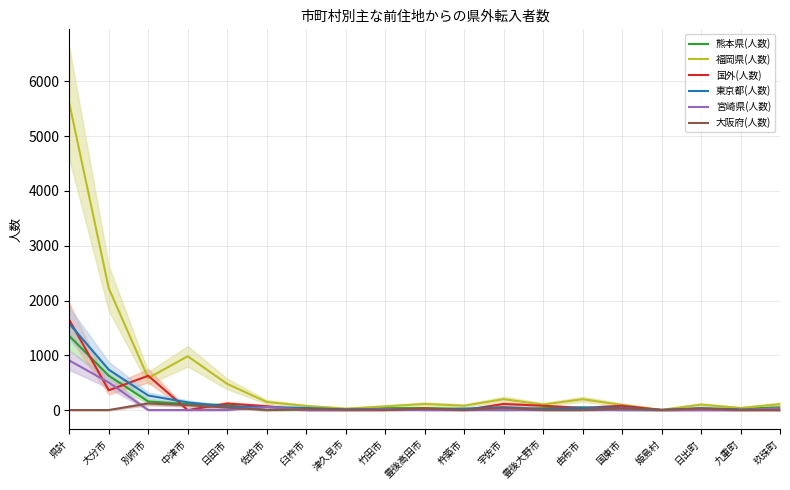

Does the chart have visible grid lines?

Yes